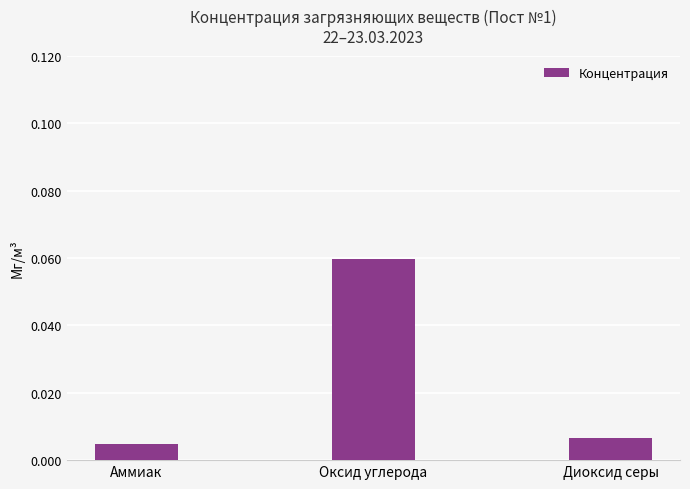

List the labels in order of value, largest first.

Оксид углерода, Диоксид серы, Аммиак